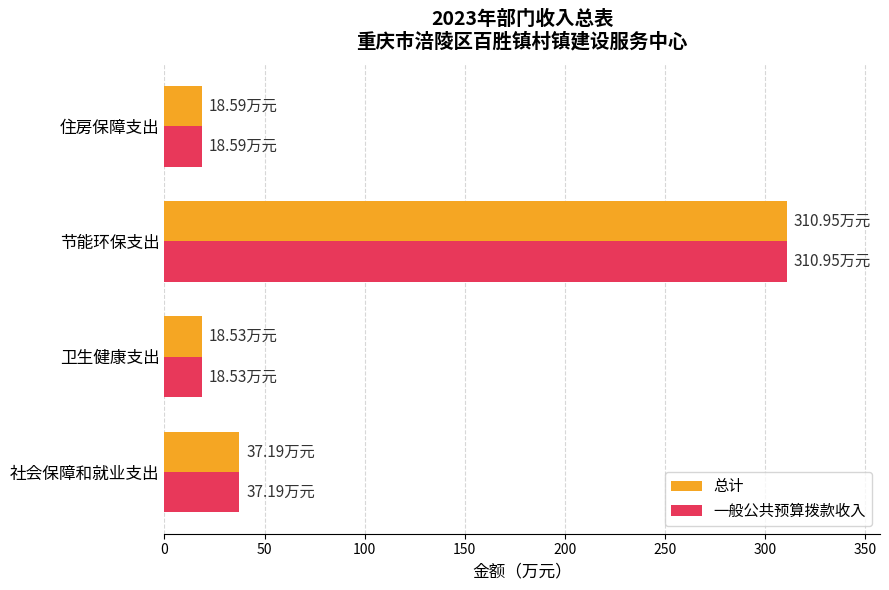

Count the number of data series in this chart.

2